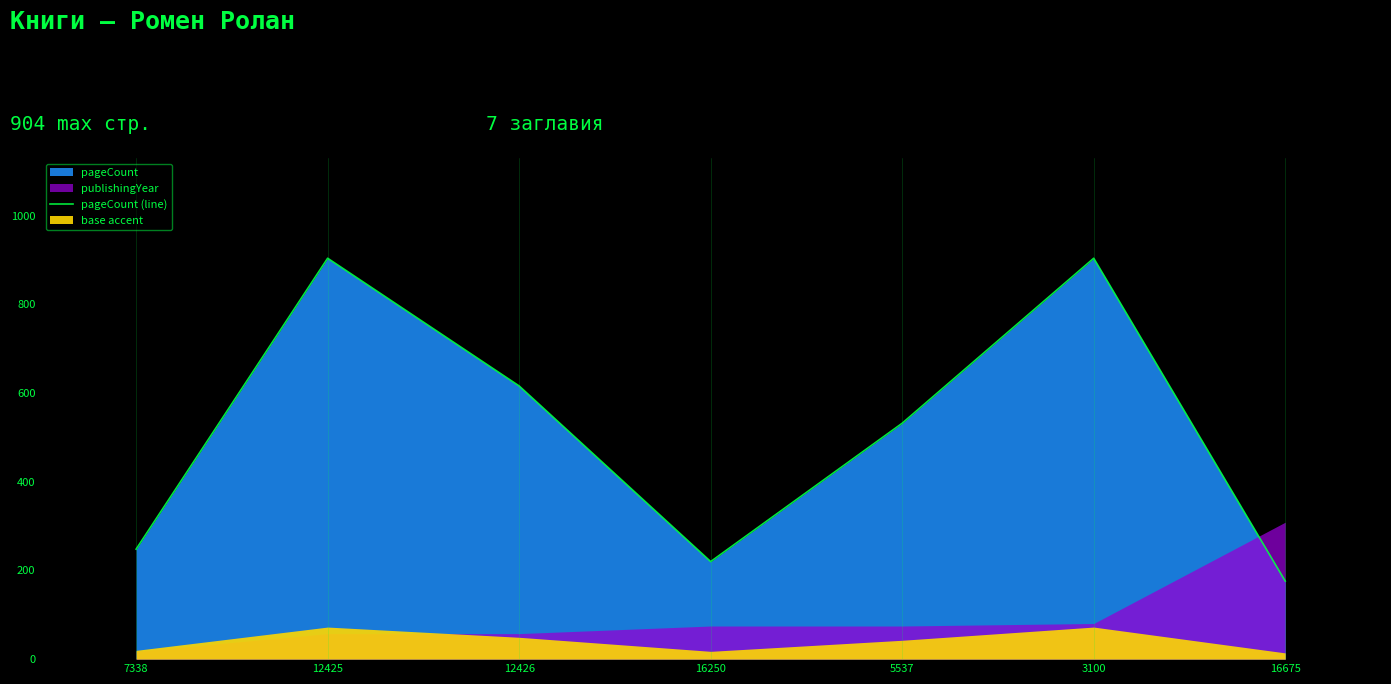

How many lines are shown in the chart?

1